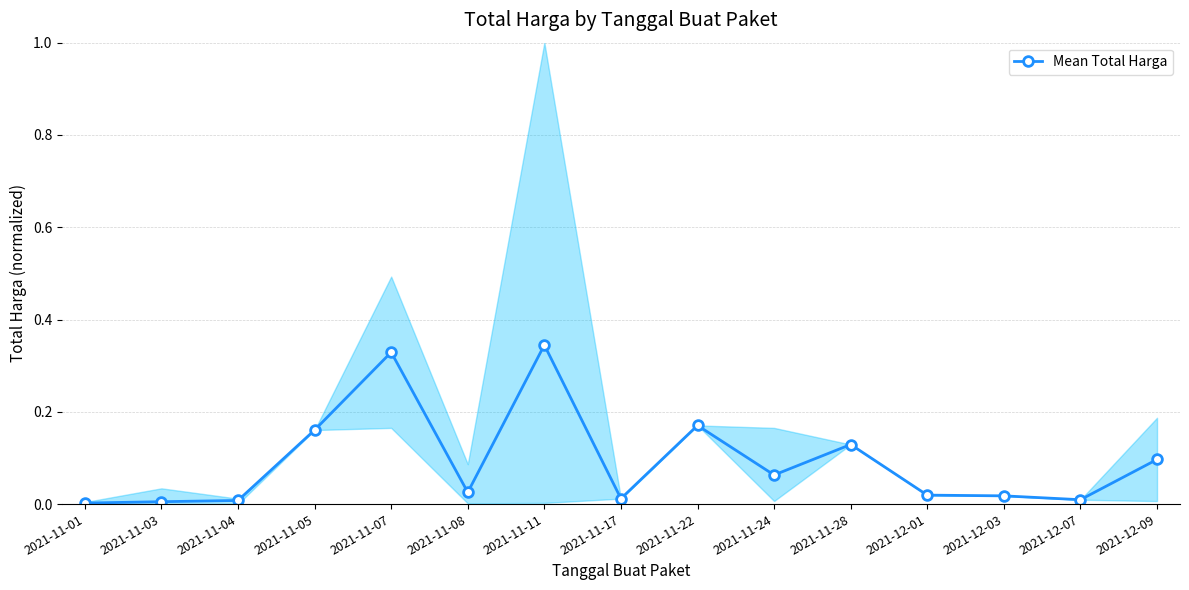

At which category does the chart reach its peak across all series?

2021-11-11